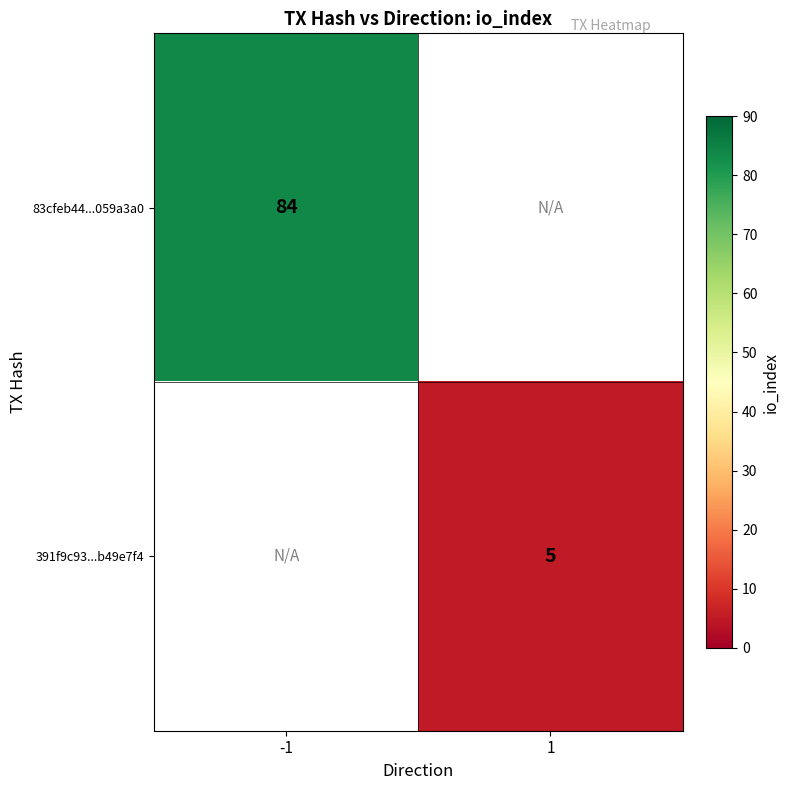

The 391f9c93...b49e7f4 series shows 5 at 1. True or false?

True